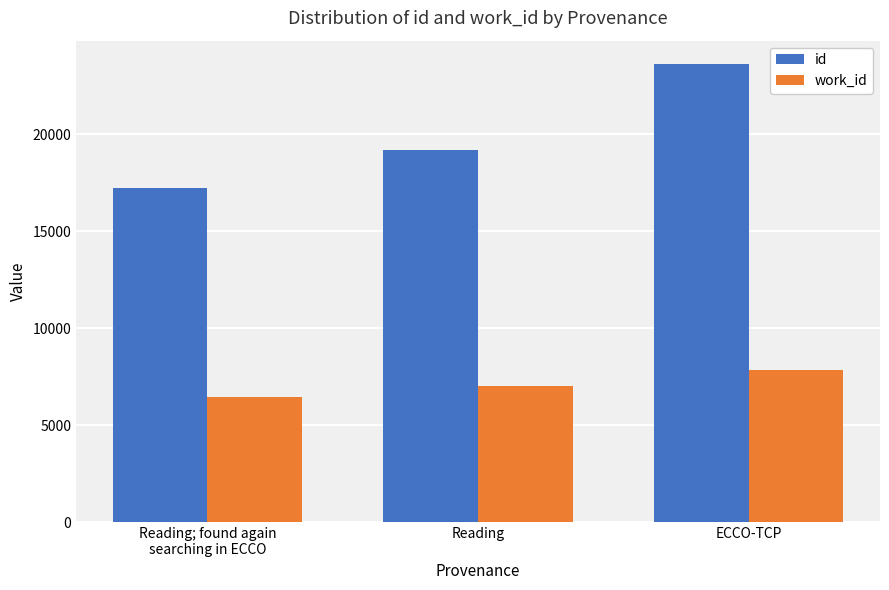

Are the bars horizontal?

No